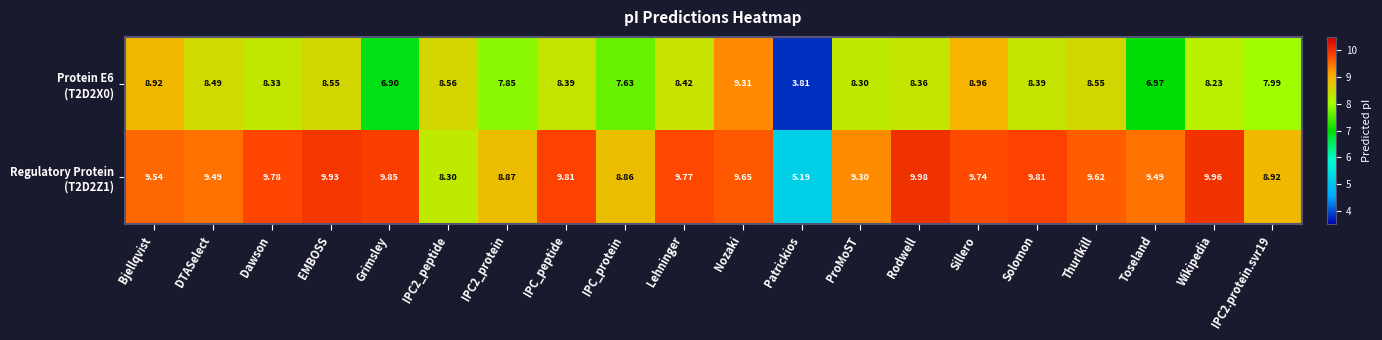

Which label corresponds to the largest value in the chart?

Rodwell